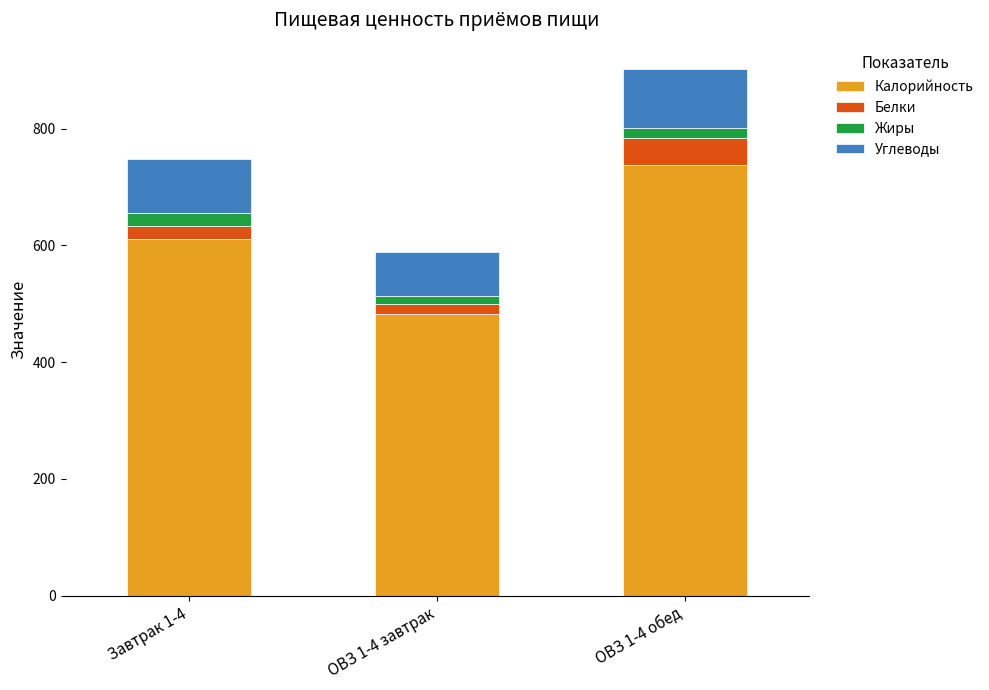

Where is Калорийность nearest to the value 610?

Завтрак 1-4